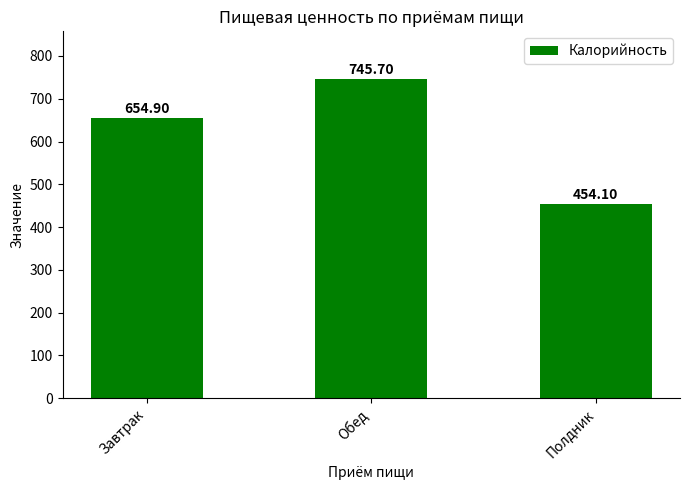

How many bars are there in total?

3